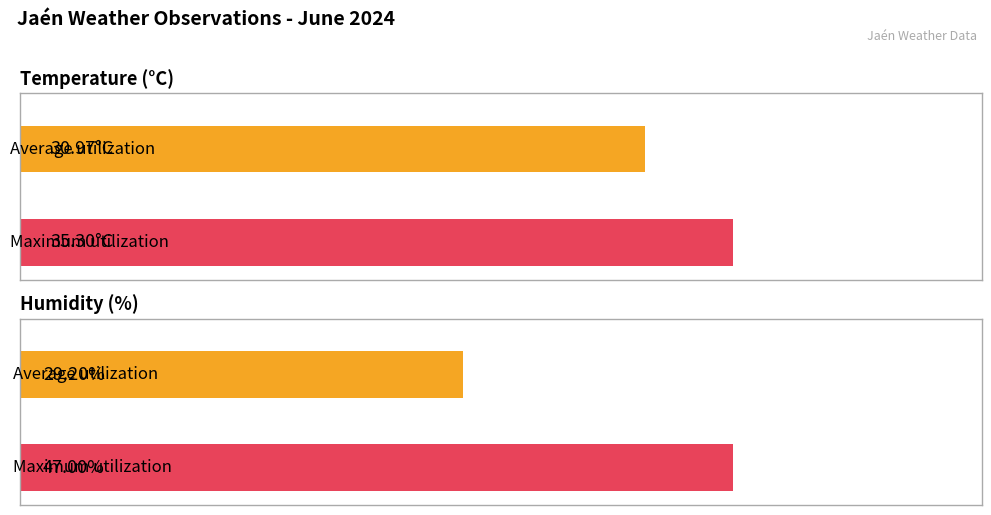

The Temperature (°C) series shows 51.0 at 17:00. True or false?

False